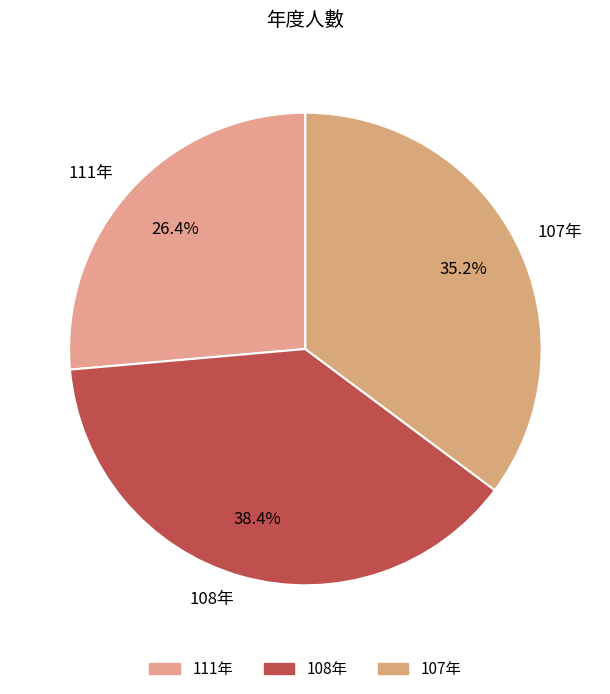

Count the number of slices in the pie.

3